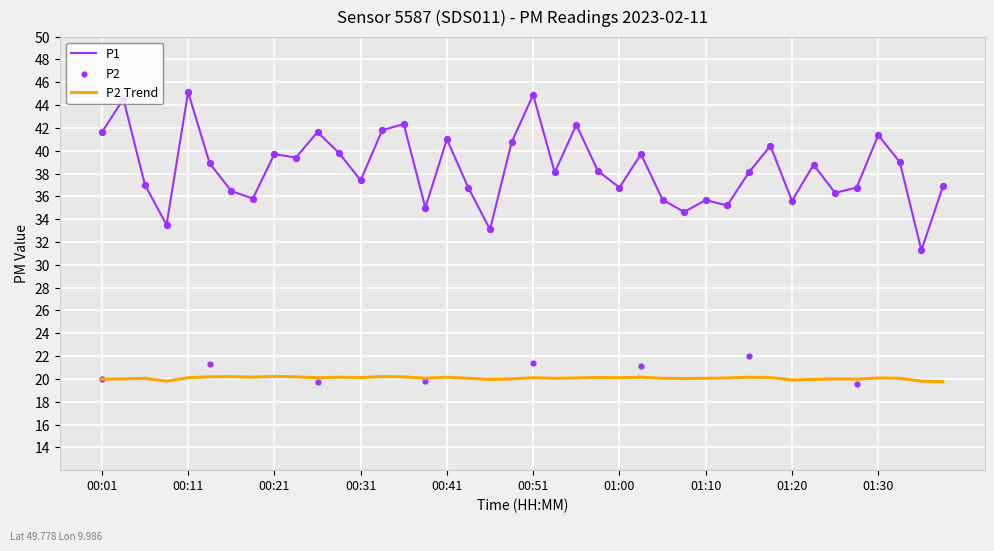

Is it true that P1 equals 54.1 at 01:30?

False